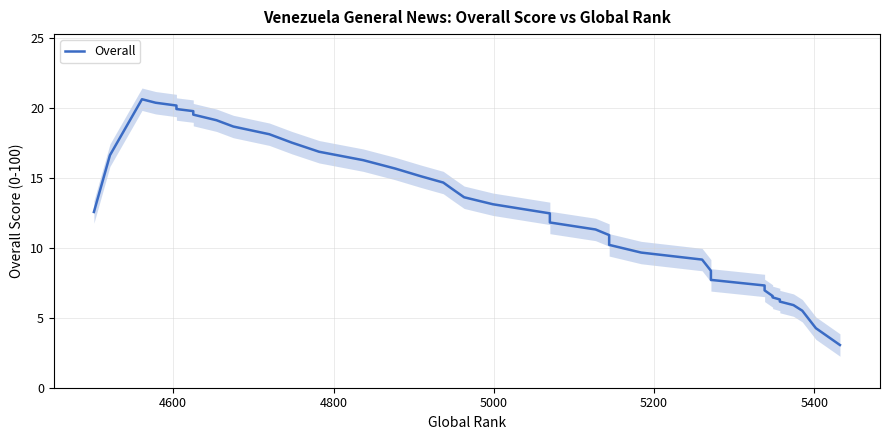

Reading right to left, transcribe all the data shown in this chart.

3.1	4.2	5.5	5.9	6.2	6.3	6.5	6.5	6.9	7.3	7.7	8.4	9.2	9.7	10.2	10.9	11.3	11.8	12.5	13.1	13.6	14.2	14.7	15.1	15.7	16.2	16.9	17.5	18.1	18.6	19.1	19.5	19.8	19.9	20.0	20.1	20.4	20.6	16.6	12.6